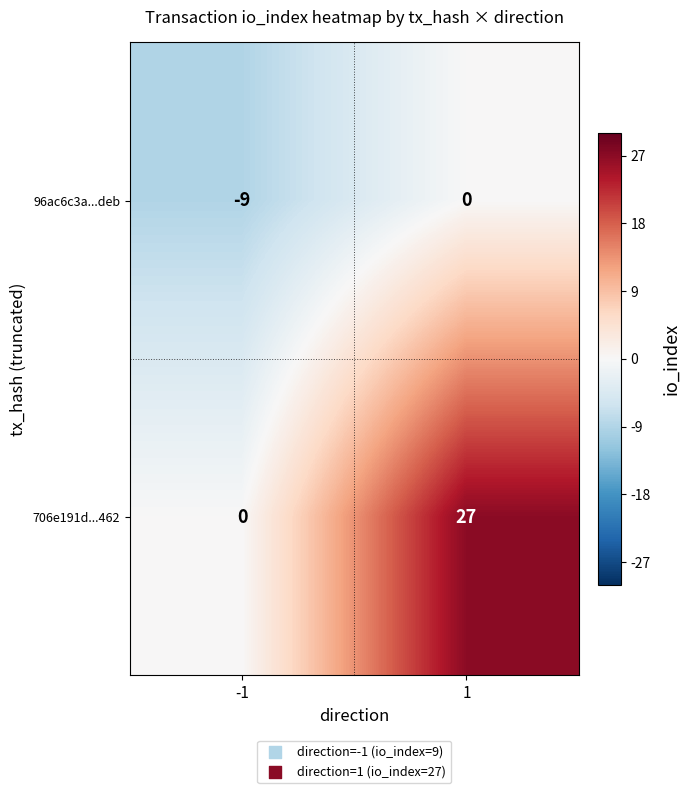

List the series in order of their overall mean, highest first.

706e191d...462, 96ac6c3a...deb